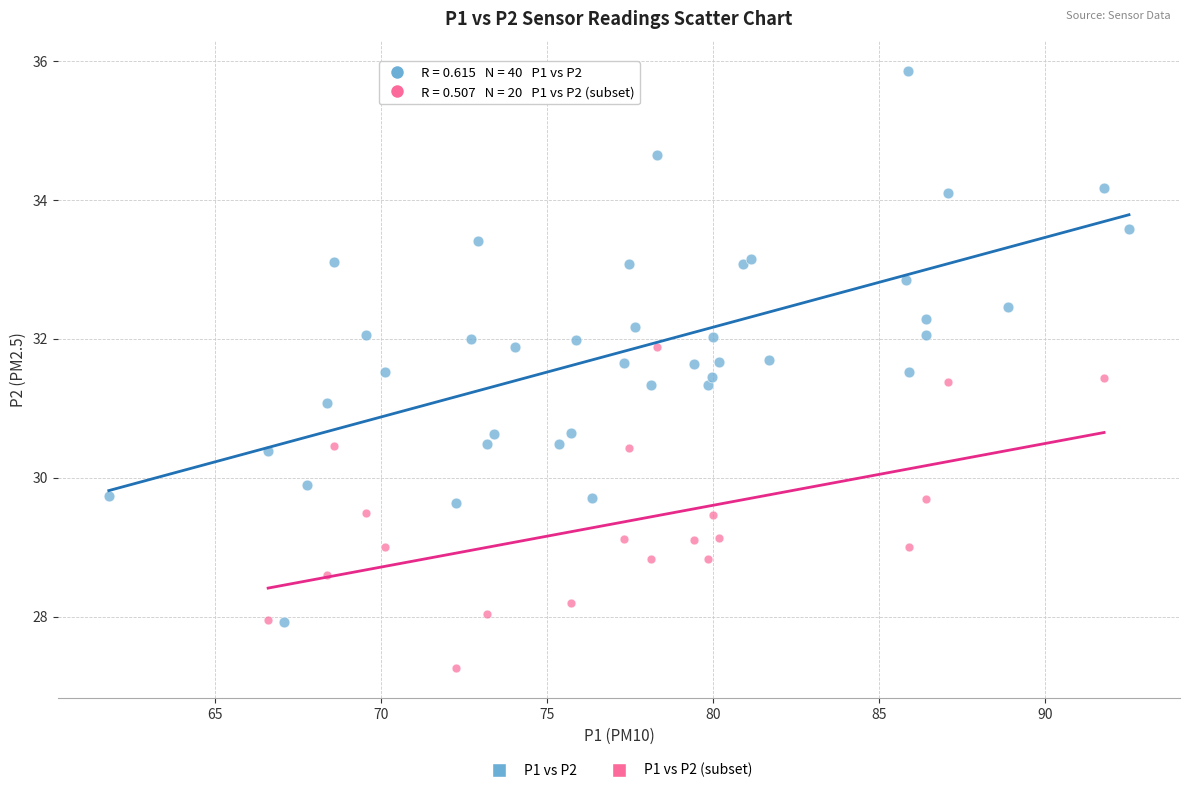

Which series has the widest spread of Y values?

P1 vs P2